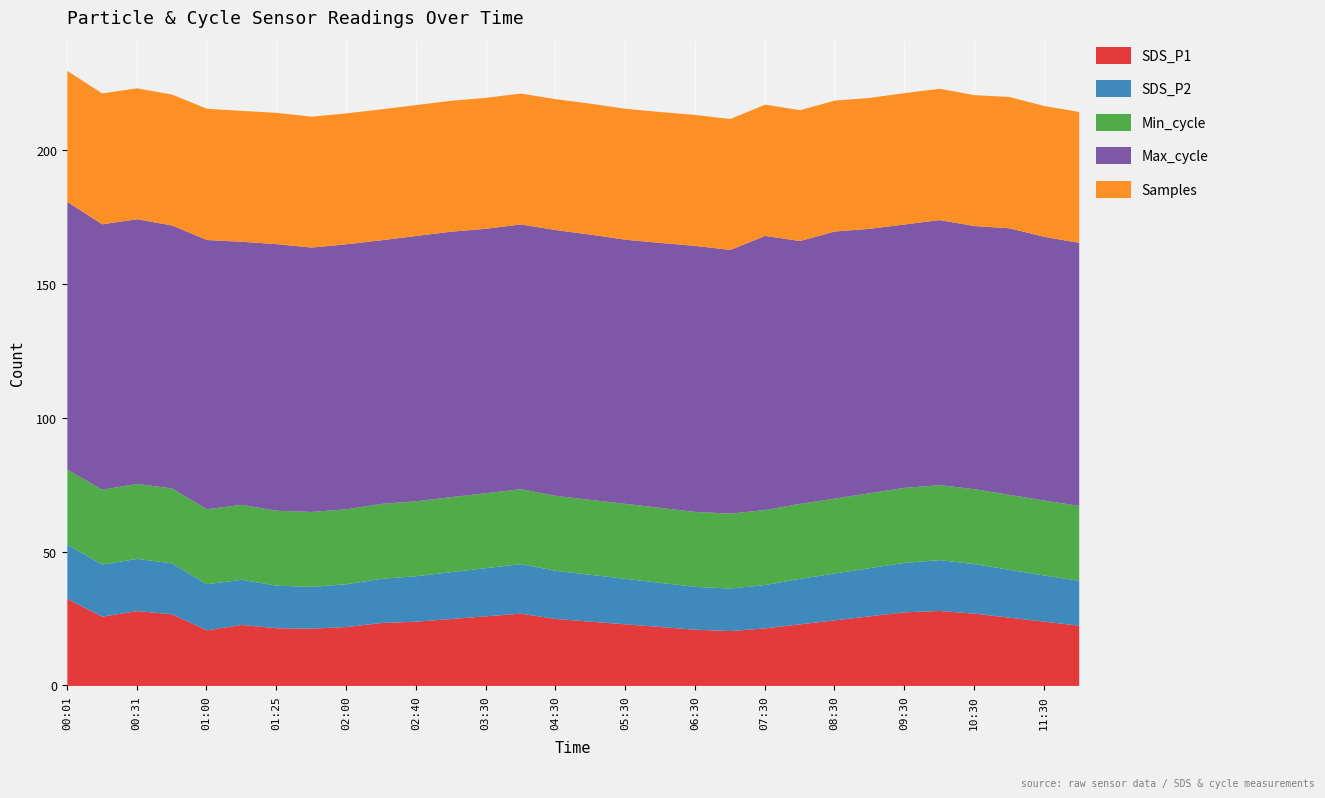

True or false: SDS_P2 has a value of 25.1 at 08:30.

False